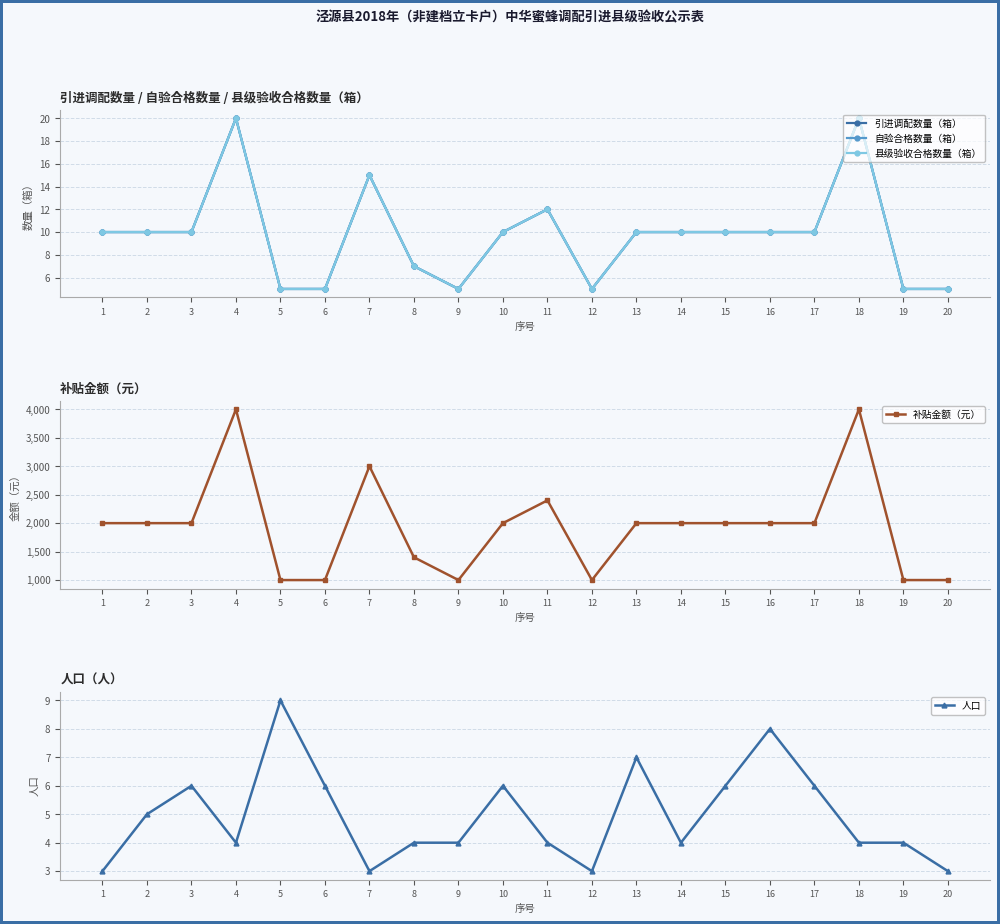

What is the greatest value displayed?

4000